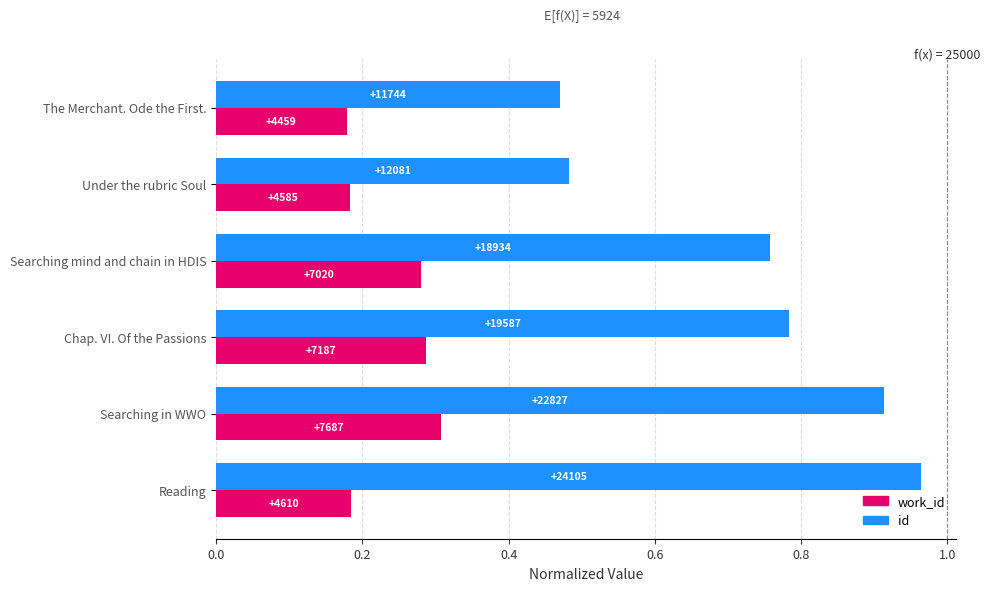

What are all the series names shown in the legend?

work_id, id